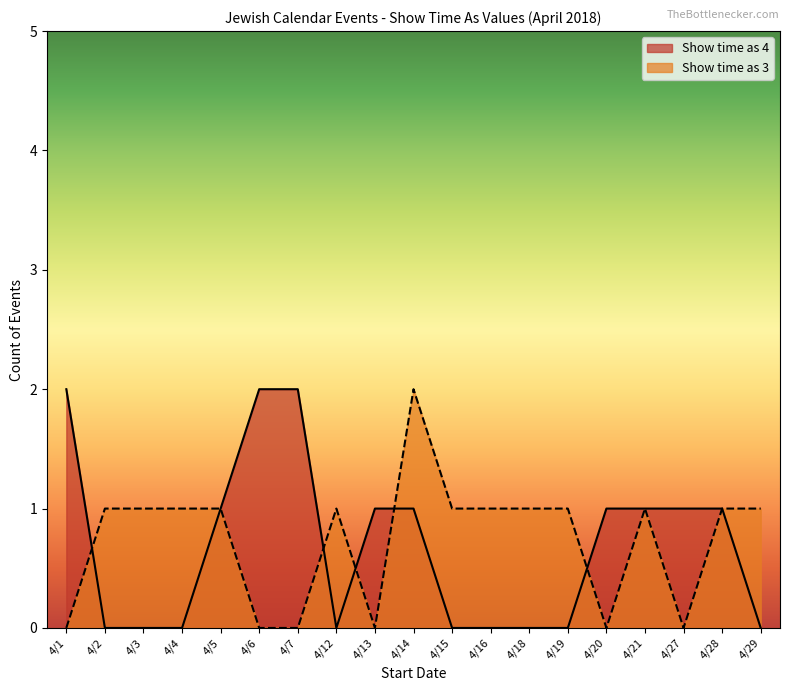

At which category is the sum across all series the highest?

4/14